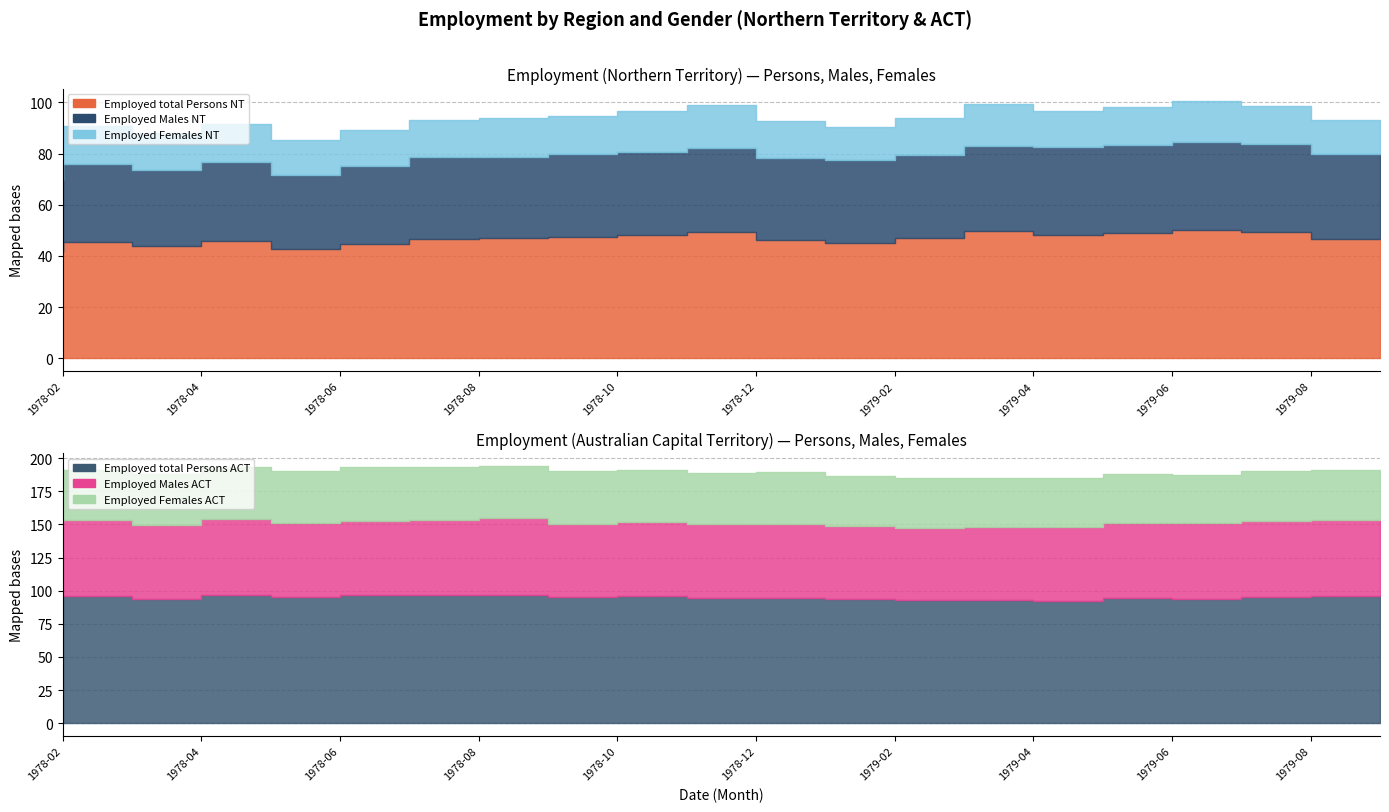

What is the sum of the Employed total Persons ACT values at 1979-03 and 1979-06?

186.8